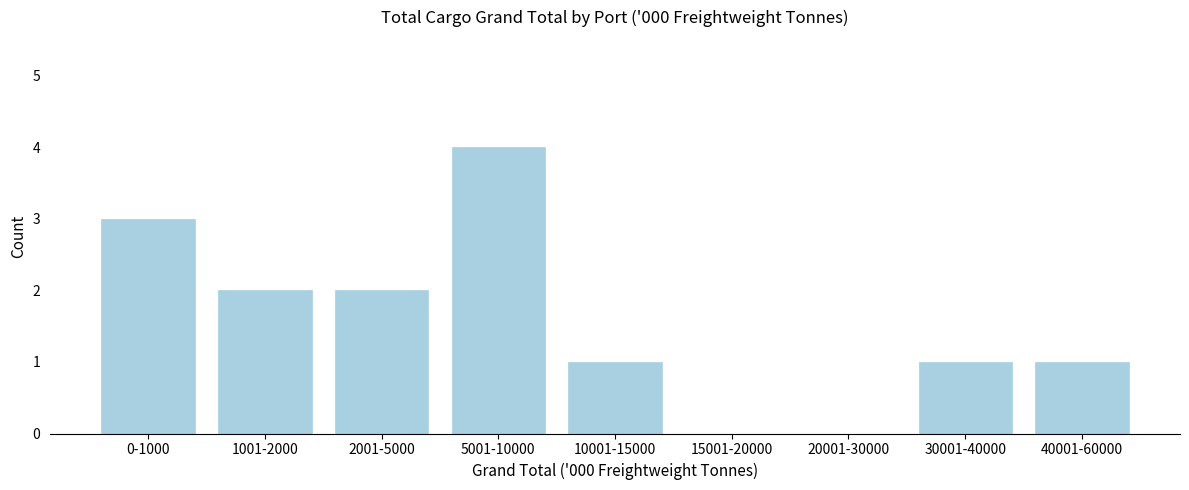

Reading left to right, transcribe all the data shown in this chart.

0-1000=3	1001-2000=2	2001-5000=2	5001-10000=4	10001-15000=1	15001-20000=0	20001-30000=0	30001-40000=1	40001-60000=1